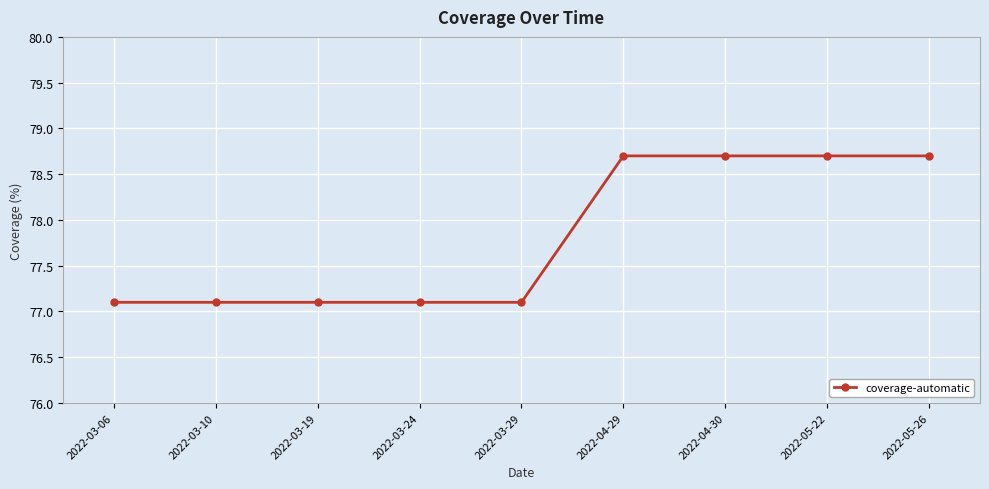

What is the value of the 9th point from the left?

78.7